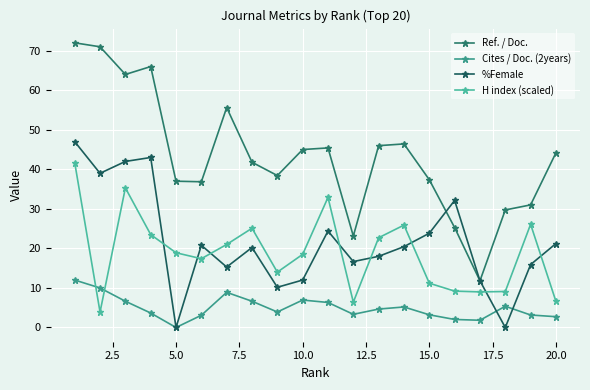

After their last crossing, which series has the higher values: %Female or Cites / Doc. (2years)?

%Female